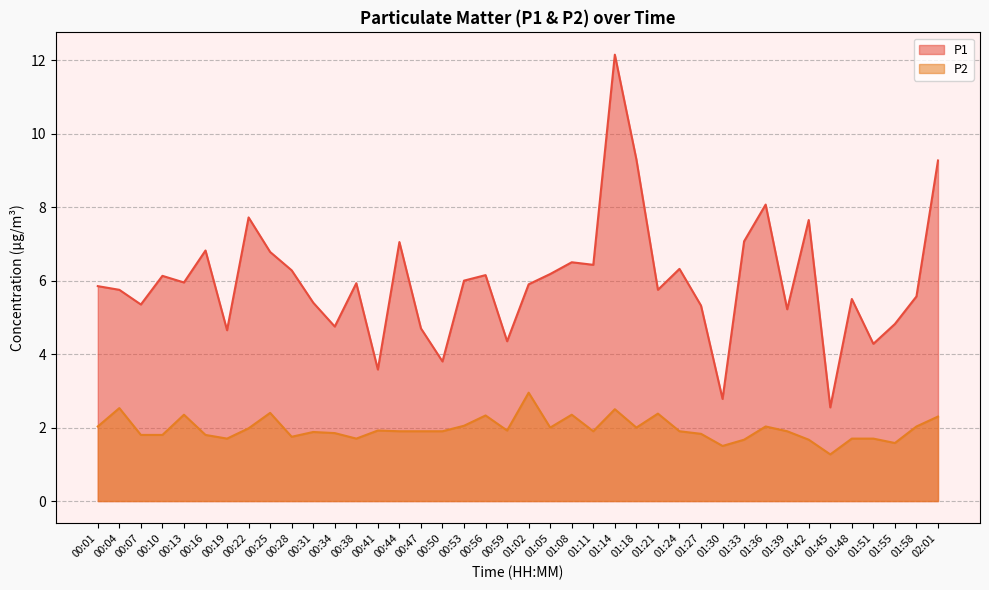

True or false: P2 has more than 1 interior local peaks.

True